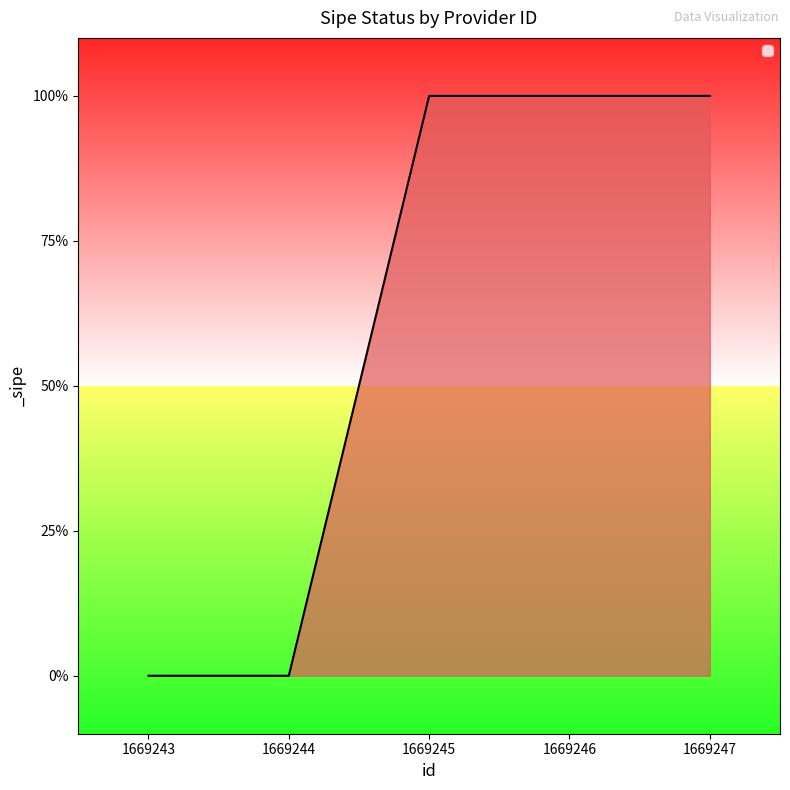

What is the change in value from 1669243 to 1669246?

+1